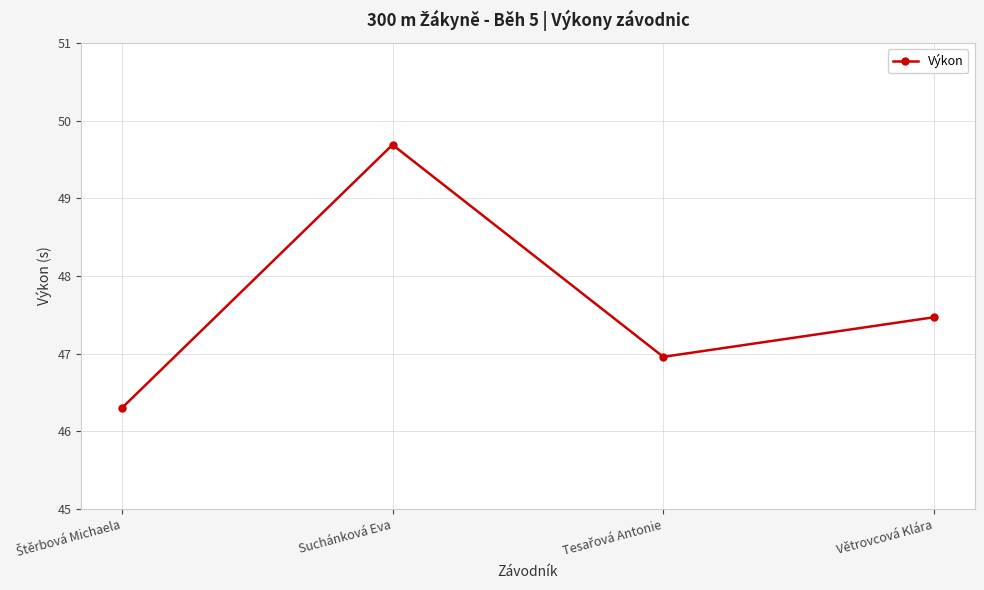

Reading left to right, extract all data points from this chart.

46.3	49.7	47.0	47.5